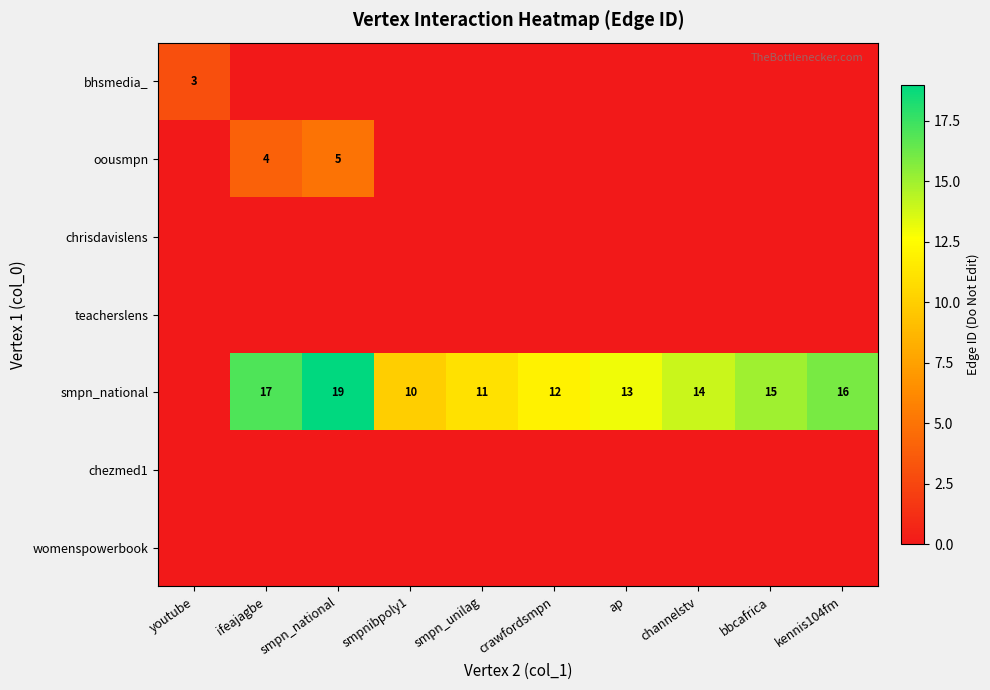

Between ifeajagbe and youtube, which is larger?

youtube